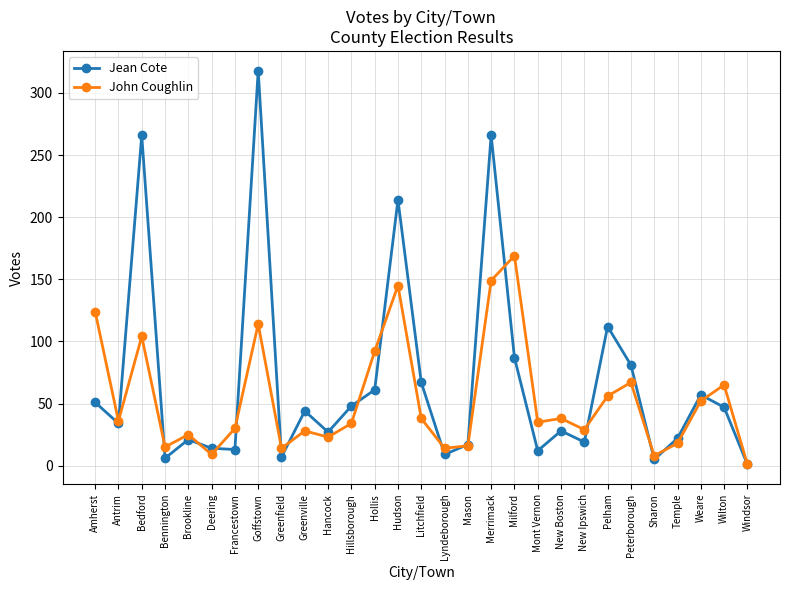

What is the spread (max minus min) of values at Bennington?

9